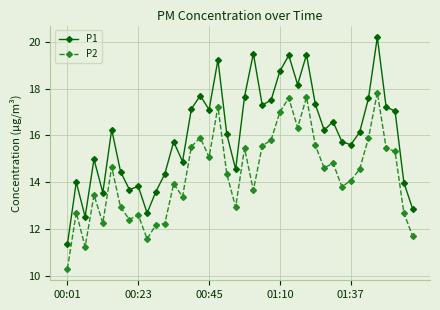

What are all the series names shown in the legend?

P1, P2